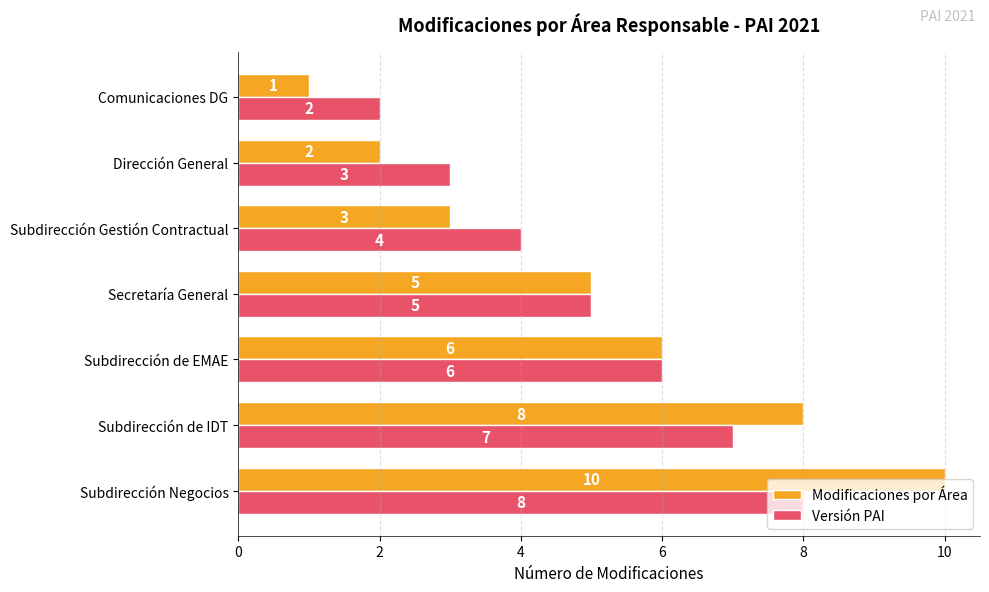

Rank the categories by Modificaciones por Área value from lowest to highest.

Comunicaciones DG, Dirección General, Subdirección Gestión Contractual, Secretaría General, Subdirección de EMAE, Subdirección de IDT, Subdirección Negocios